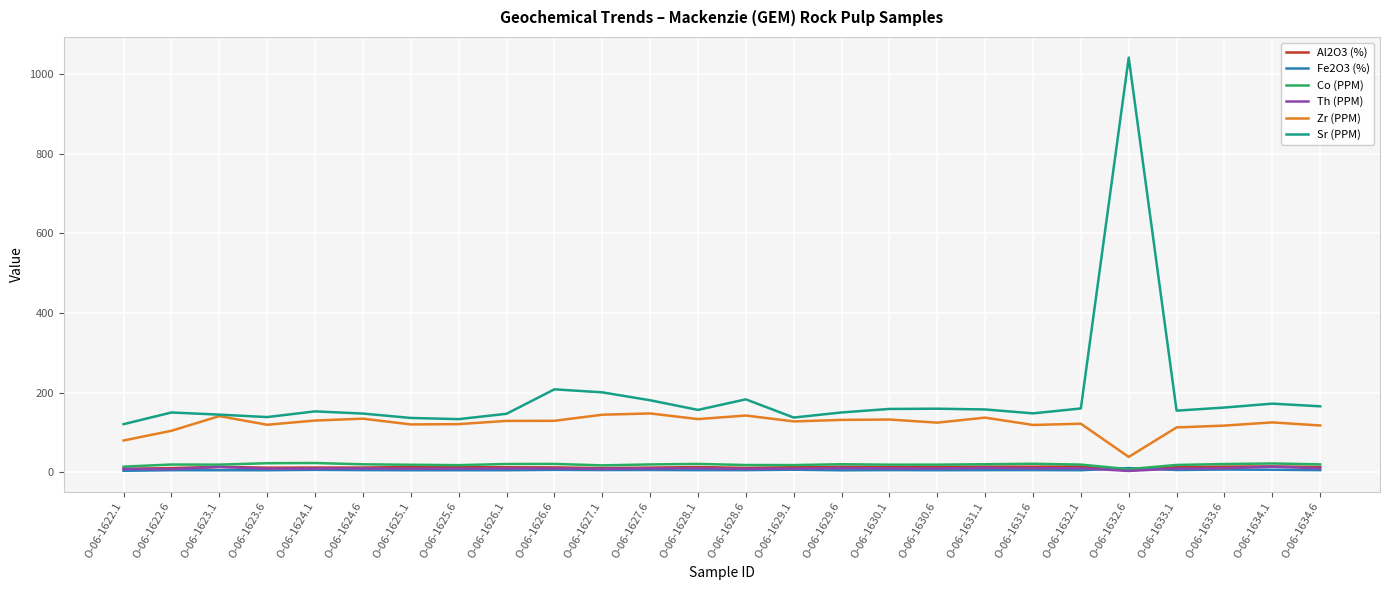

The Zr (PPM) series shows 183.0 at O-06-1633.6. True or false?

False